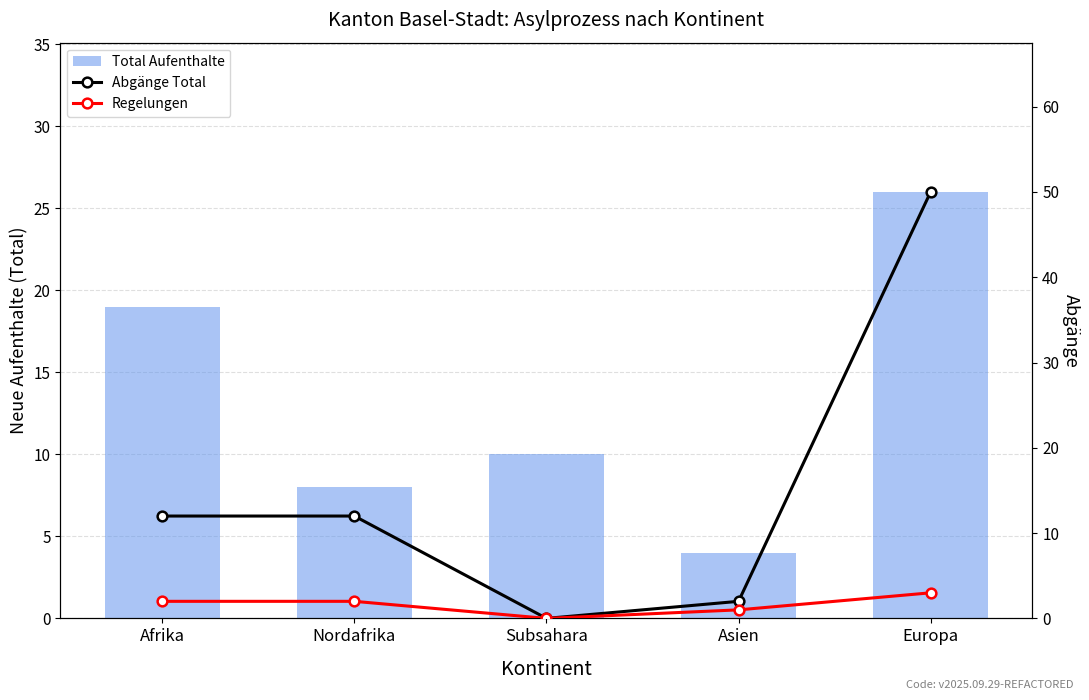

At which category is the sum across all series the highest?

Europa